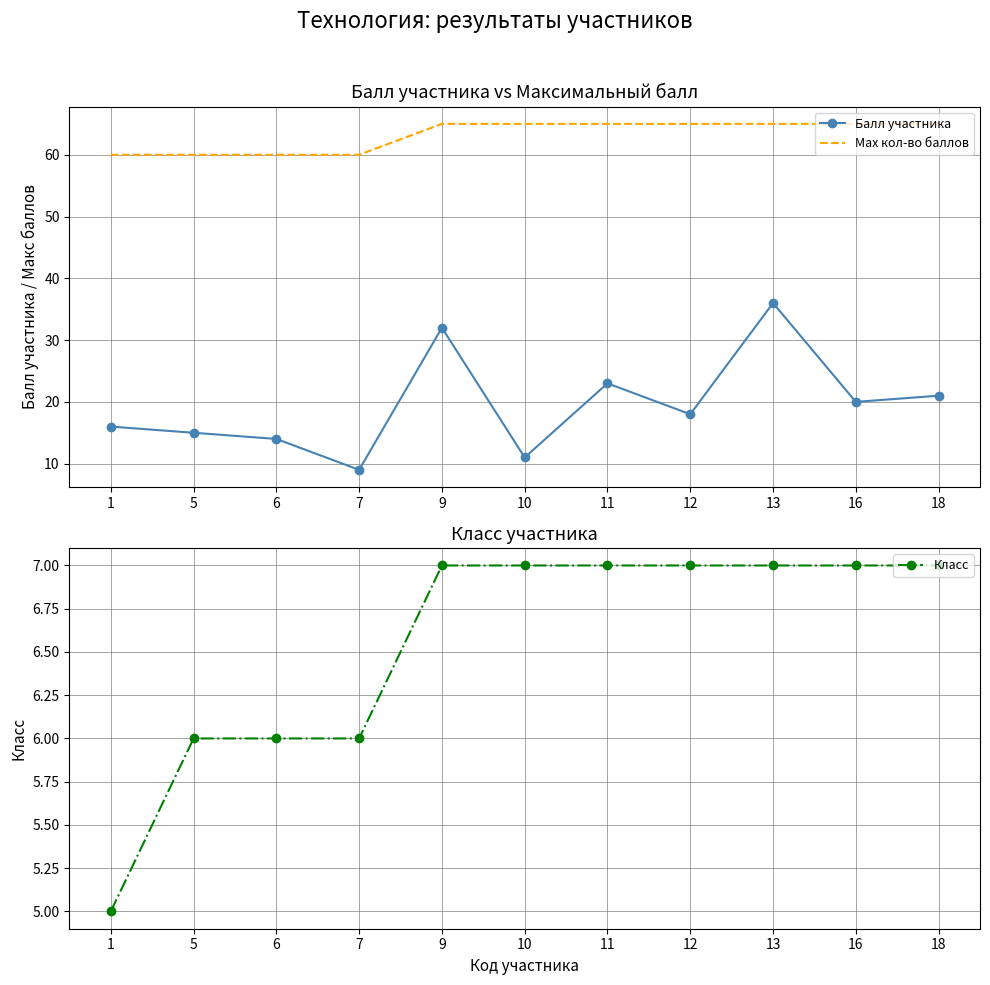

At which category is the sum across all series the highest?

13